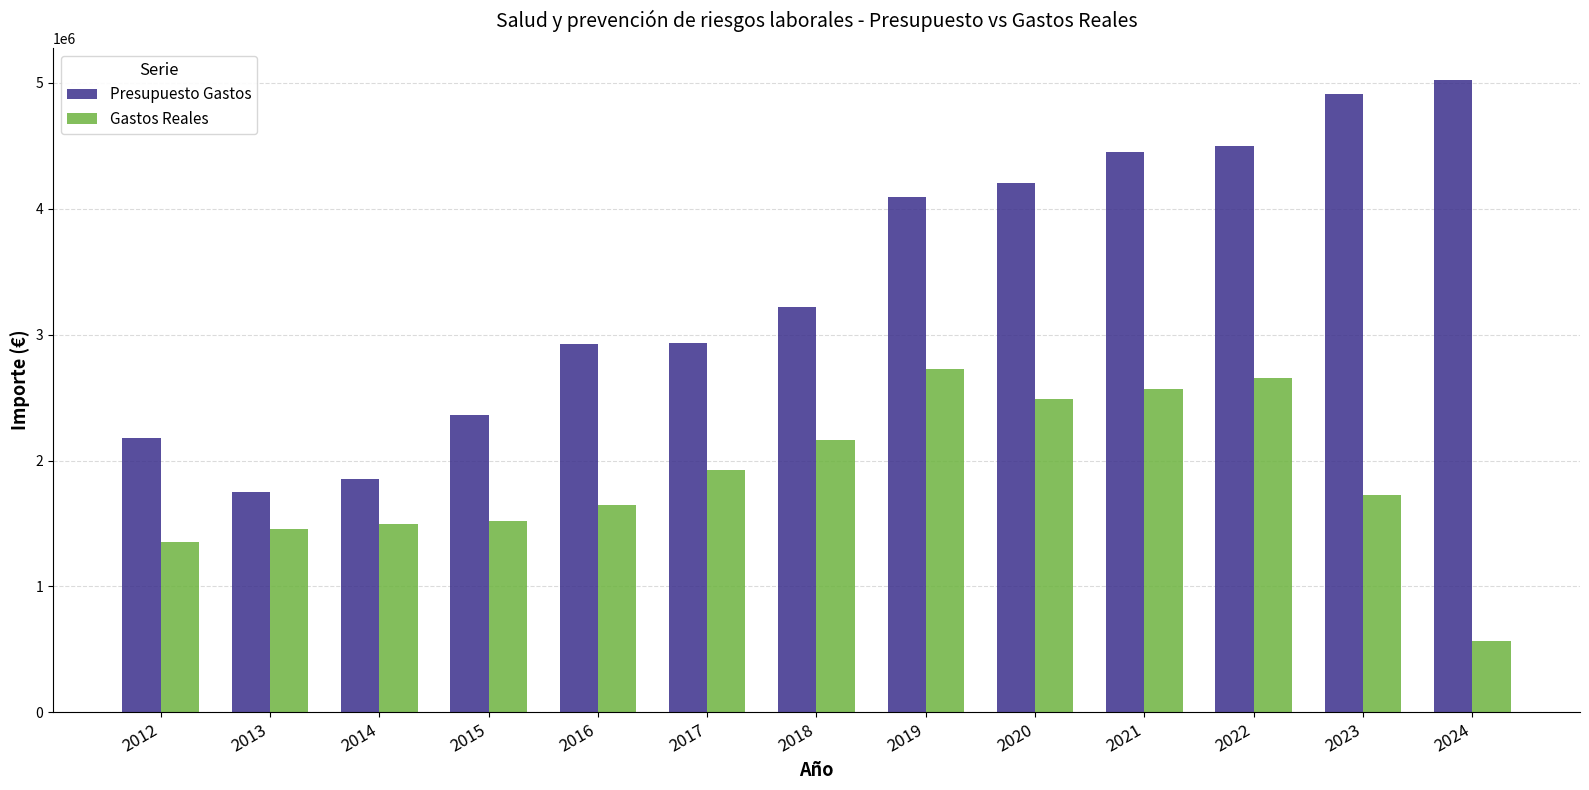

Is it true that Presupuesto Gastos equals 4453926.0 at 2021?

True